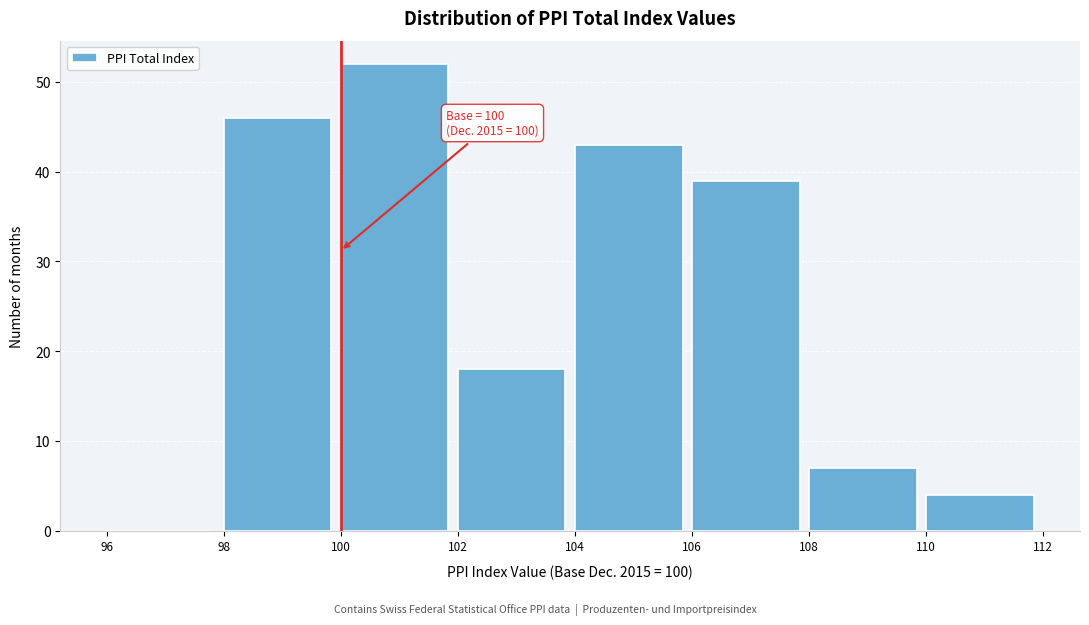

Over which range of the x-axis is the bar tallest?

100 to 102